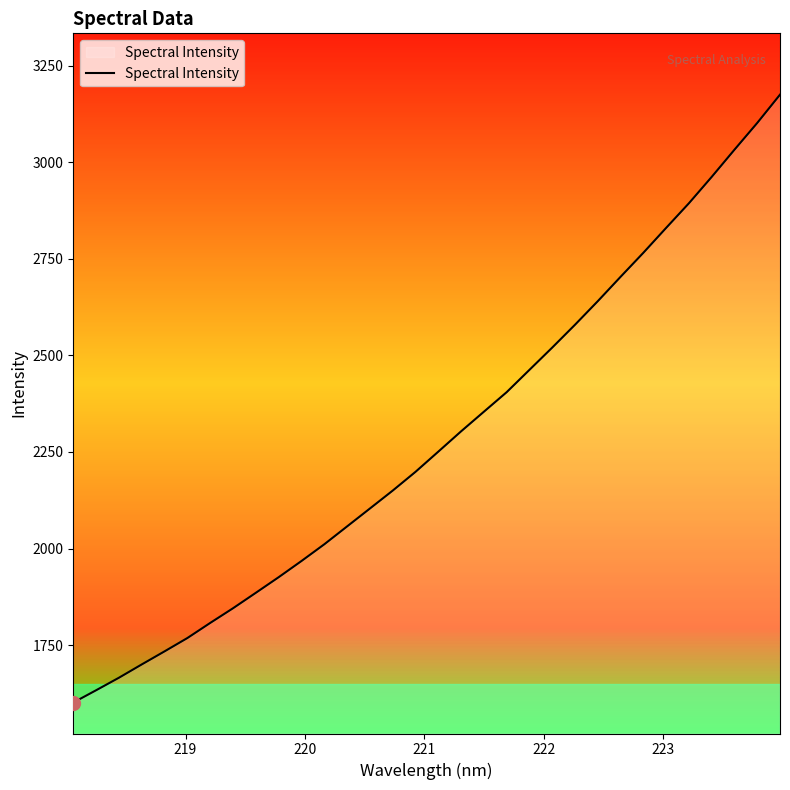

What is the average value?

2282.2